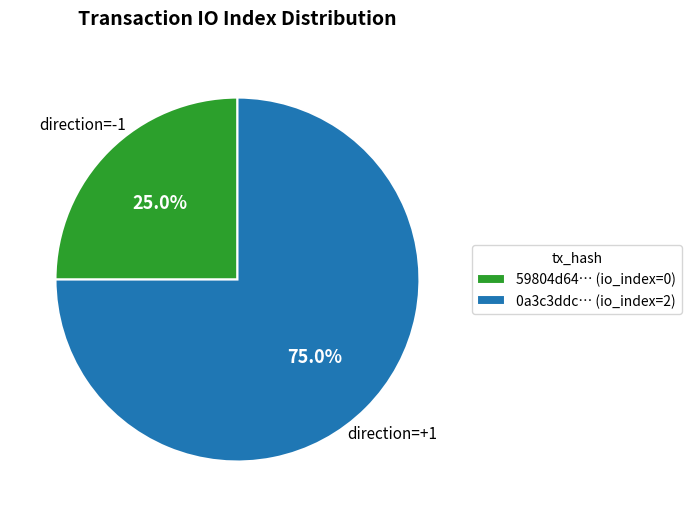

Is the sum of 59804d64… (io_index=0) and 0a3c3ddc… (io_index=2) greater than half?

Yes